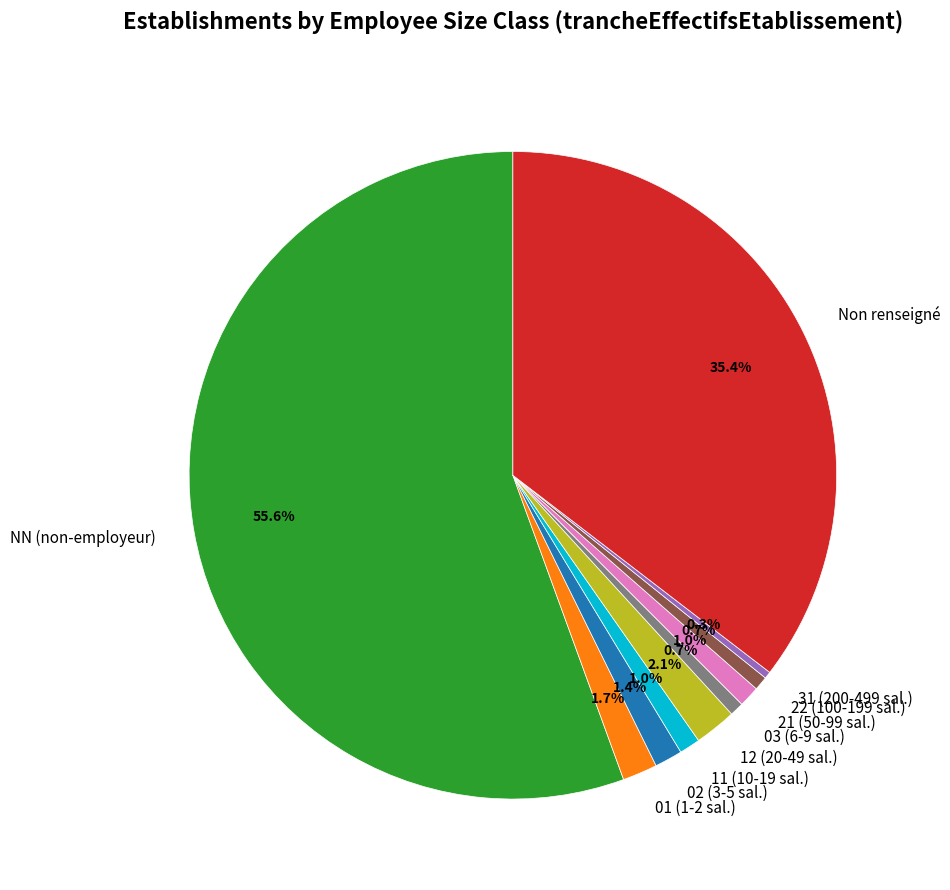

Is there any slice that represents more than half of the pie?

Yes